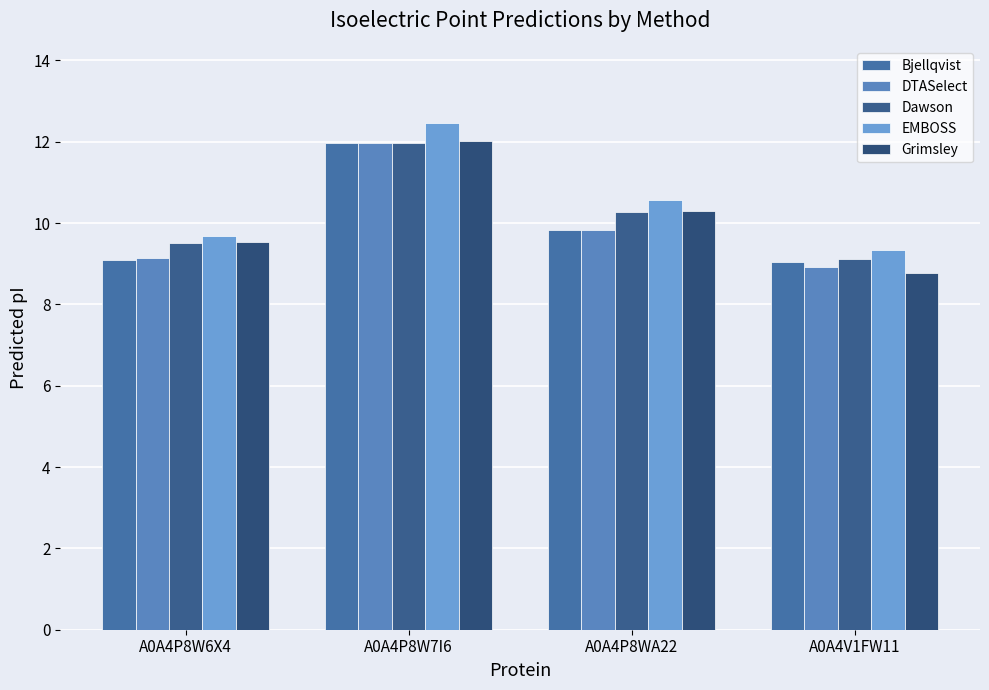

At which label does DTASelect first exceed 9?

A0A4P8W6X4